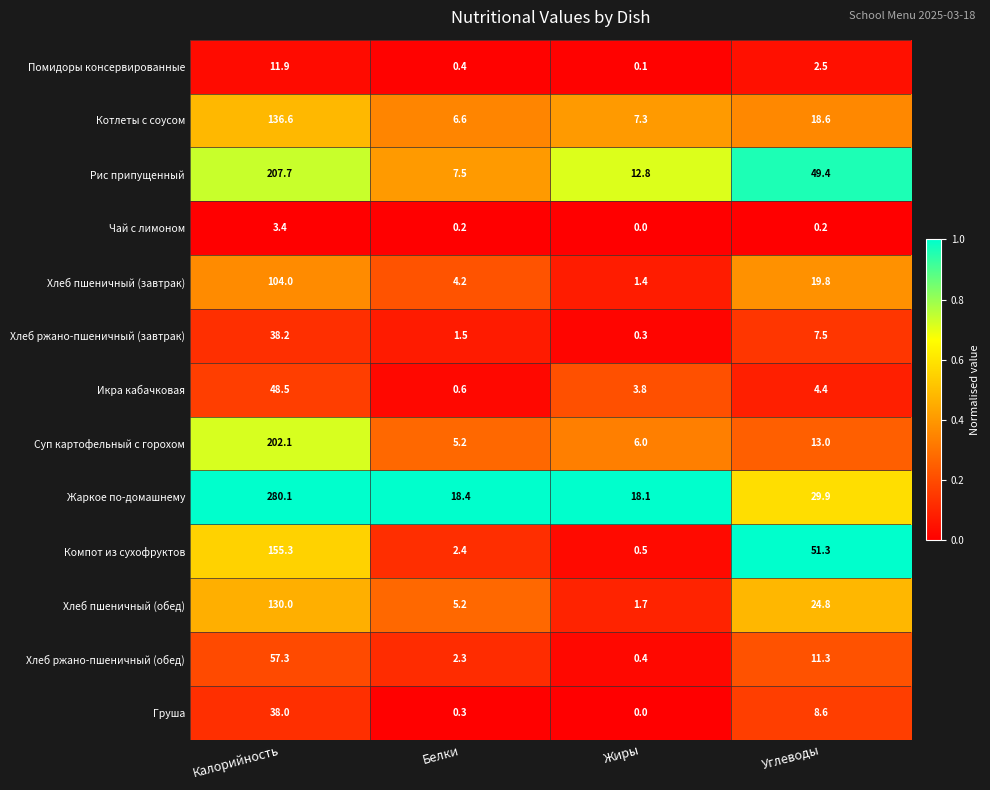

What is the sum of the Хлеб пшеничный (завтрак) values at Калорийность and Белки?

108.2